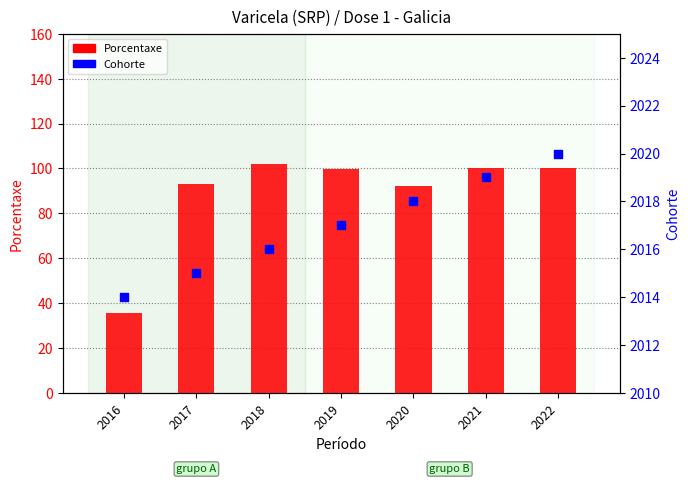

Which series has the largest total across all categories?

Cohorte